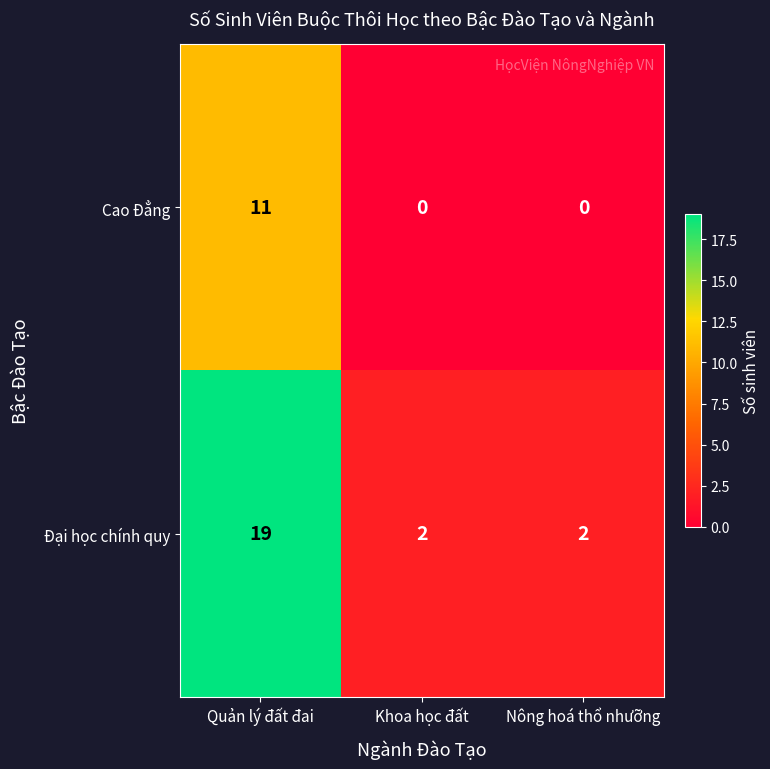

Reading left to right, extract all data points from this chart.

Cao Đẳng: Quản lý đất đai=11	Khoa học đất=0	Nông hoá thổ nhưỡng=0
Đại học chính quy: Quản lý đất đai=19	Khoa học đất=2	Nông hoá thổ nhưỡng=2